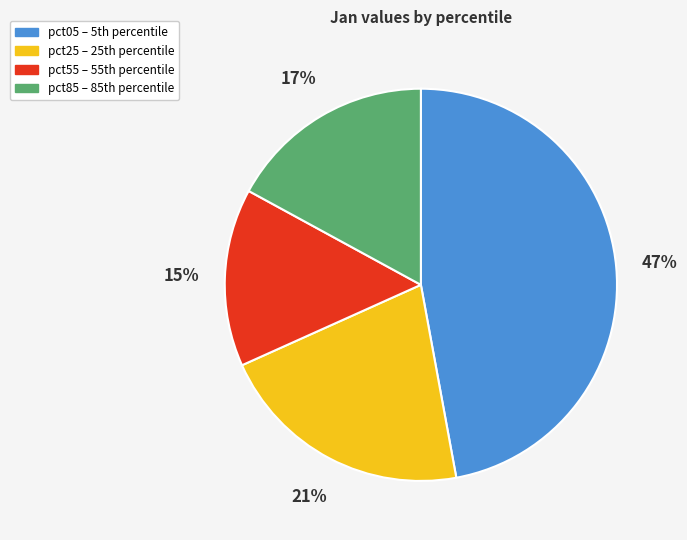

To the nearest percent, what is the difference between the largest and smallest slice percentages?

32%